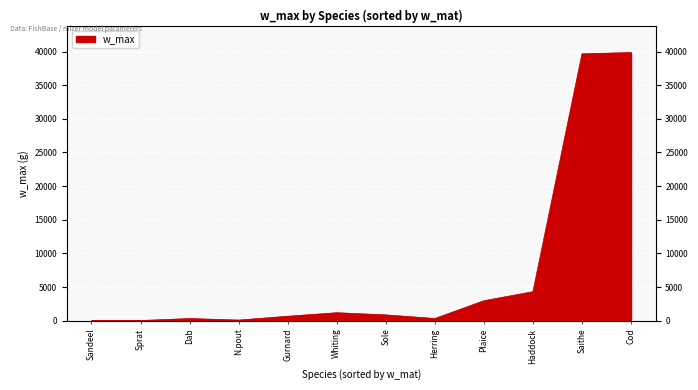

Where is the first local minimum?

Sprat